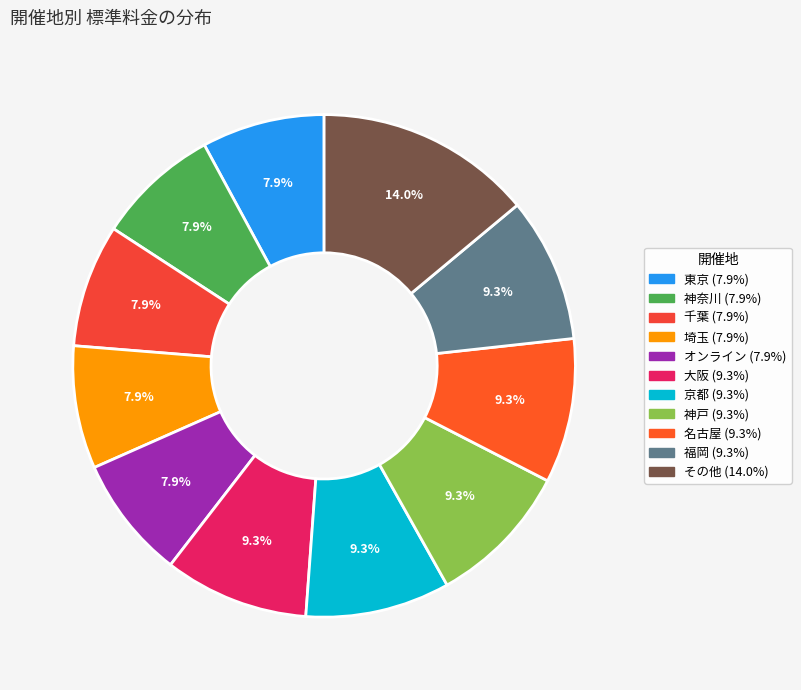

How many slices are in this pie chart?

11